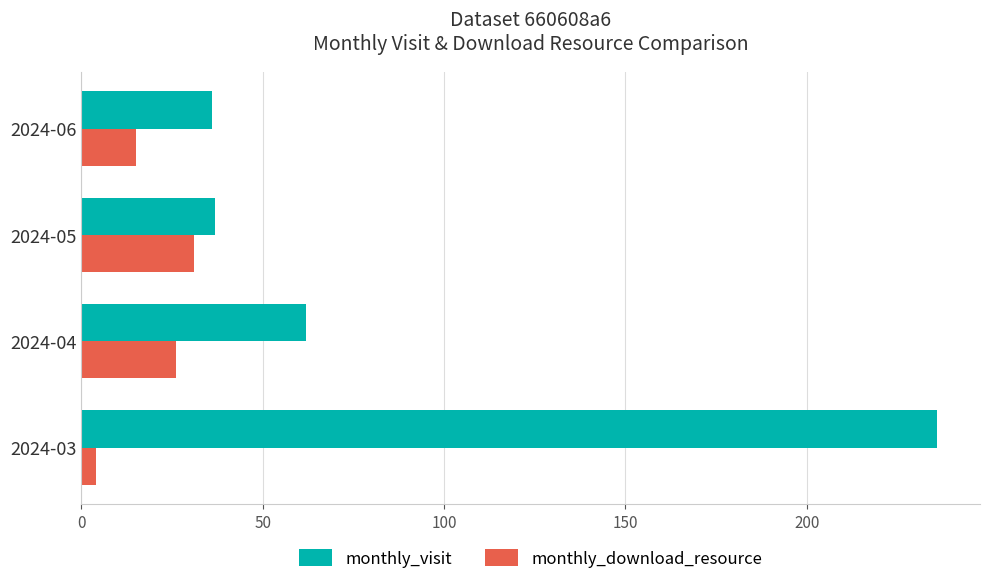

At which label does monthly_download_resource reach its peak?

2024-05